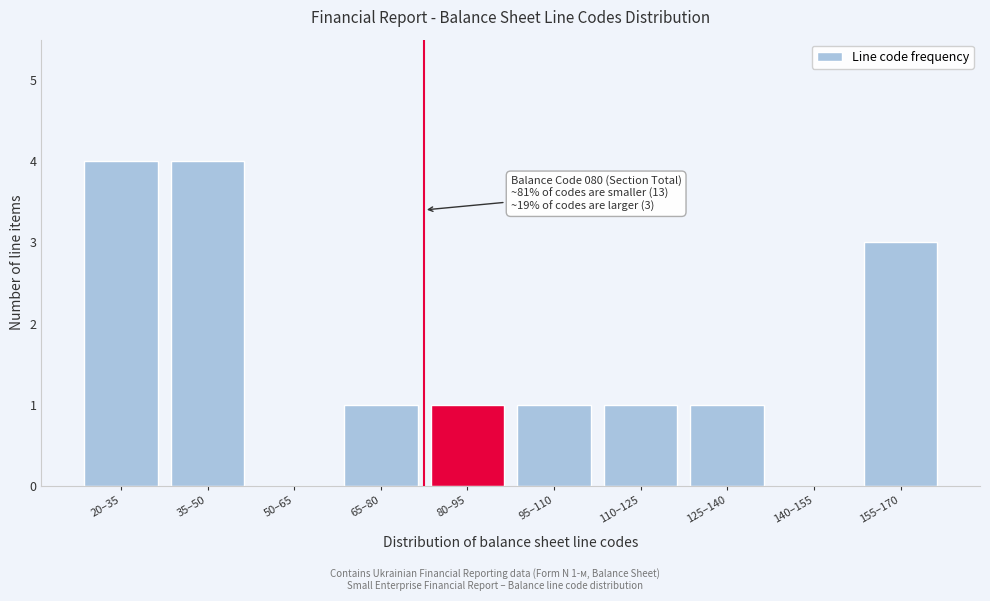

Reading left to right, list all the values displayed in this chart.

20–35=4	35–50=4	50–65=0	65–80=1	80–95=1	95–110=1	110–125=1	125–140=1	140–155=0	155–170=3